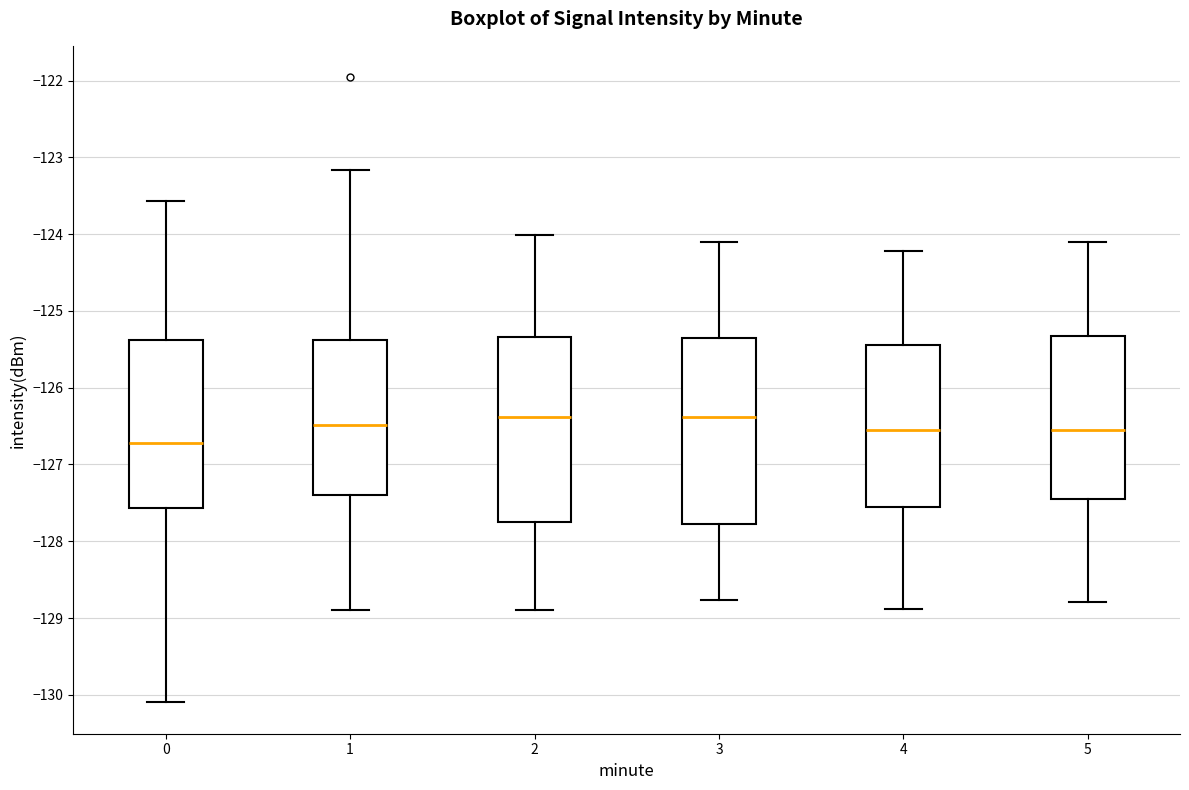

Reading left to right, transcribe this box plot: for each box, give where its median line is, the range the box spans, and where its two whiskers end, as read against the y-axis. The values are not printed on the chart, so give them approximately, as read against the axis.

0: median -126.7, box -127.6 to -125.4, whiskers -130.1 to -123.6
1: median -126.5, box -127.4 to -125.4, whiskers -128.9 to -123.2
2: median -126.4, box -127.8 to -125.3, whiskers -128.9 to -124.0
3: median -126.4, box -127.8 to -125.4, whiskers -128.8 to -124.1
4: median -126.6, box -127.6 to -125.4, whiskers -128.9 to -124.2
5: median -126.6, box -127.5 to -125.3, whiskers -128.8 to -124.1